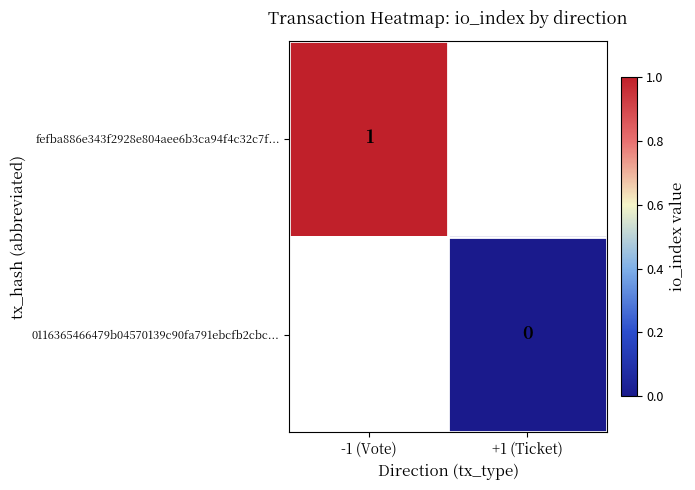

Which category has the highest value across all series?

-1 (Vote)